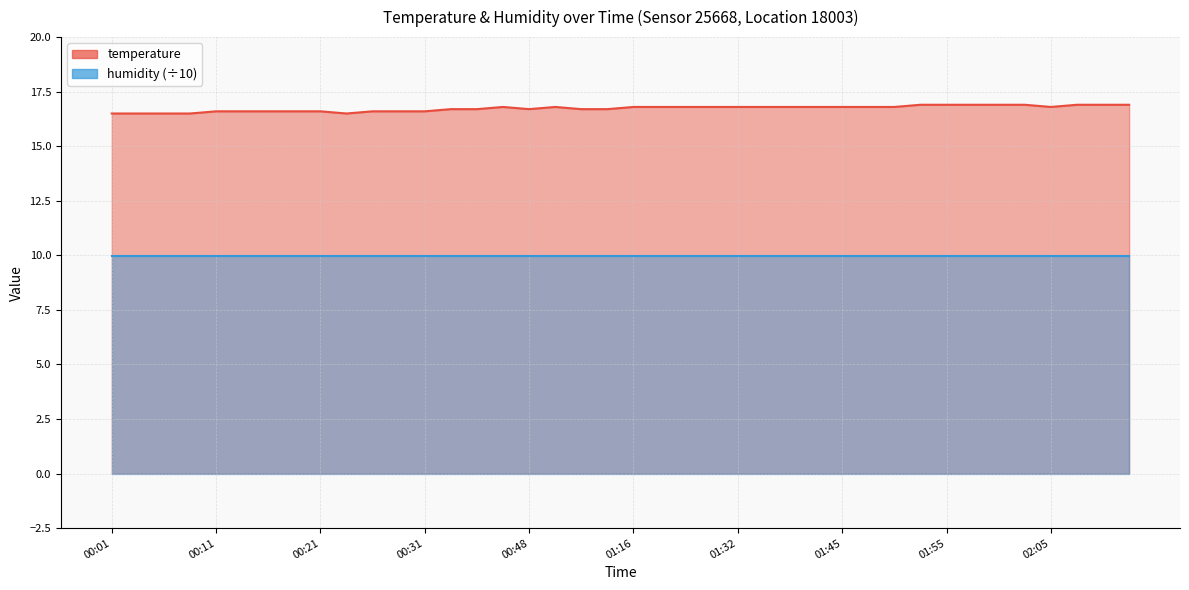

What is the sum of all values?

669.2